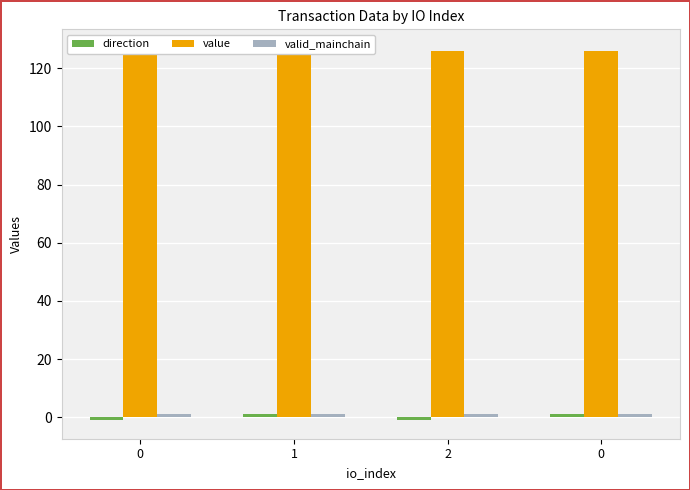

Rank the series by their maximum value, from highest to lowest.

value, direction, valid_mainchain